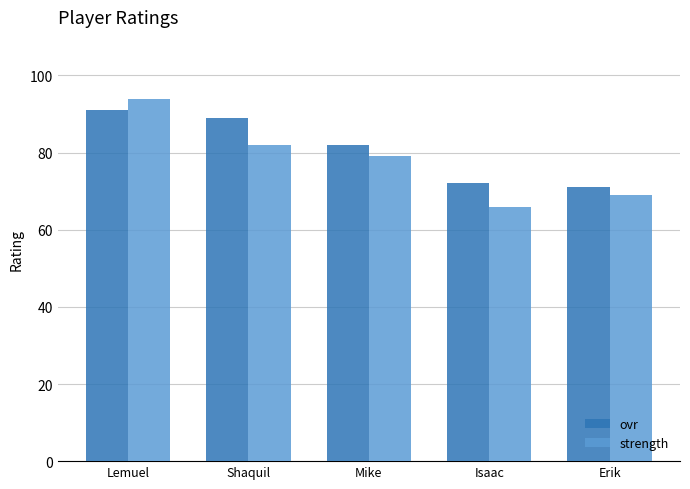

What is the smallest value displayed?

66